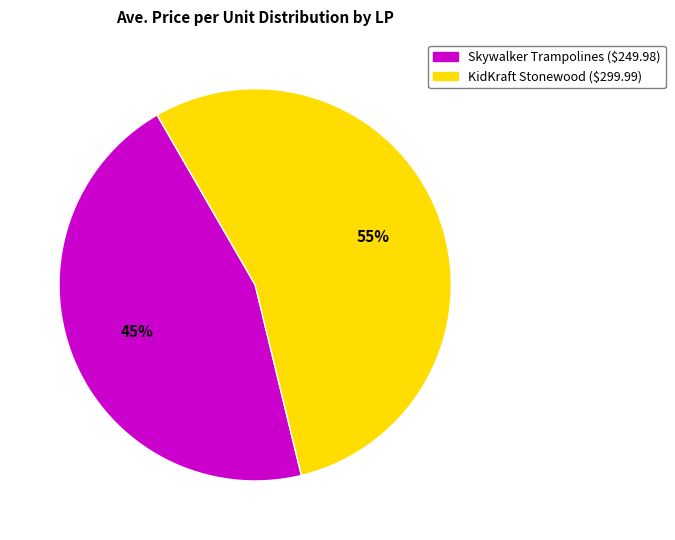

Does any single category account for the majority?

Yes